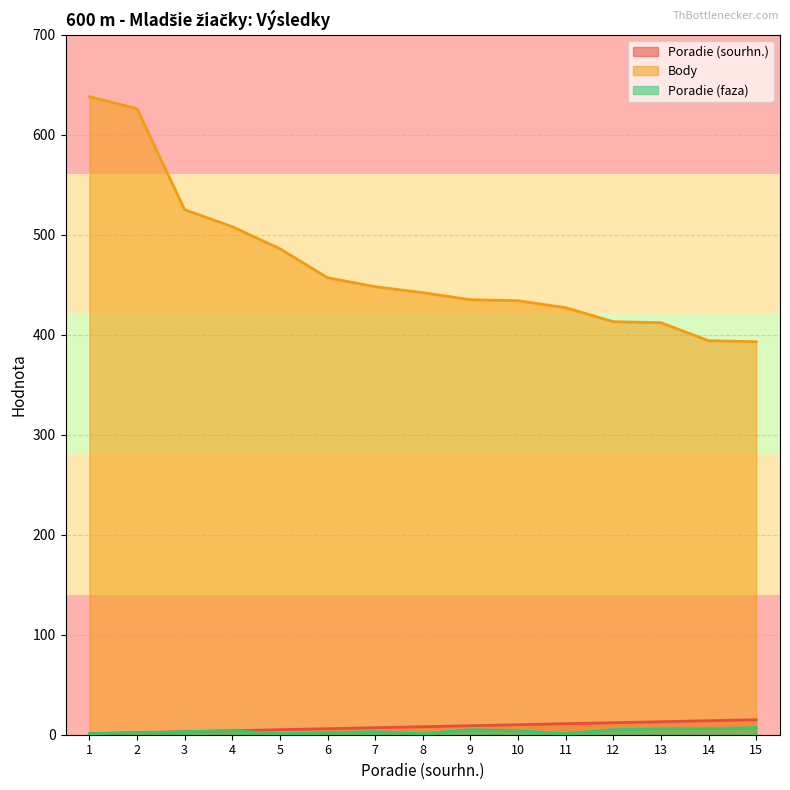

What is the maximum value for Poradie (faza)?

7